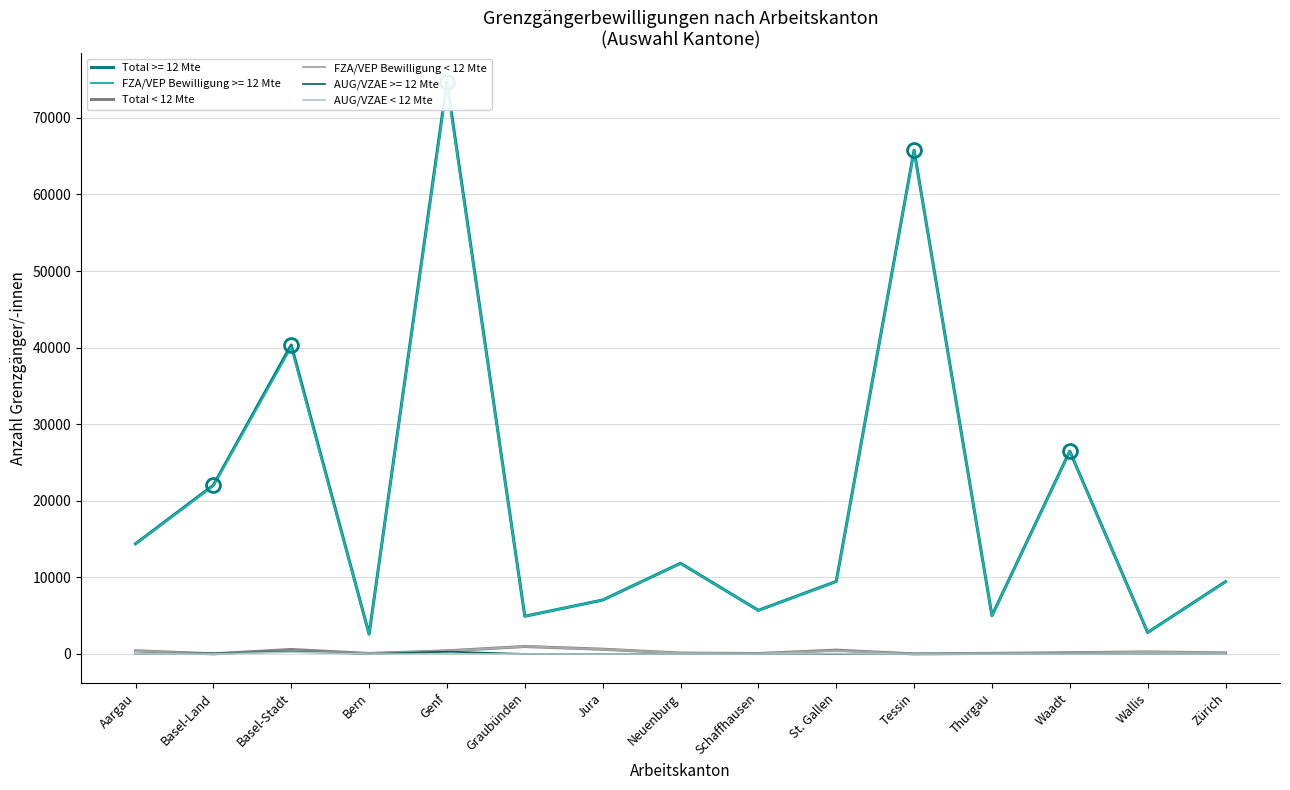

At which category does the chart reach its minimum across all series?

Bern